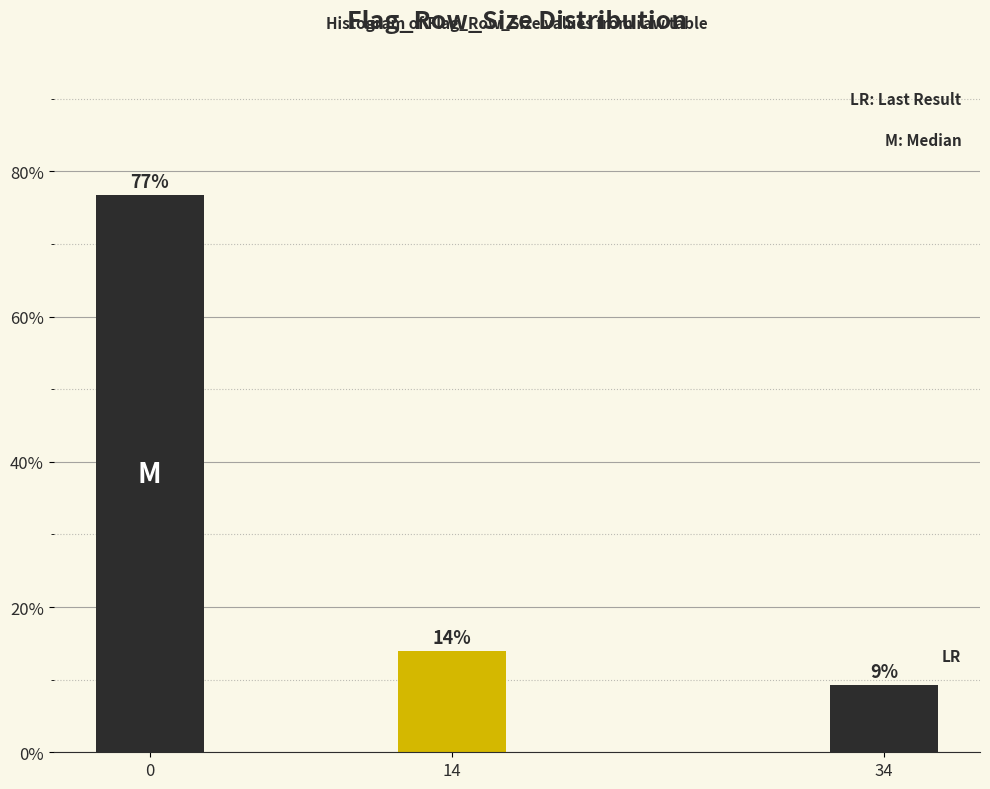

Approximately how many times larger is the value at 0 compared to 14?

5.5